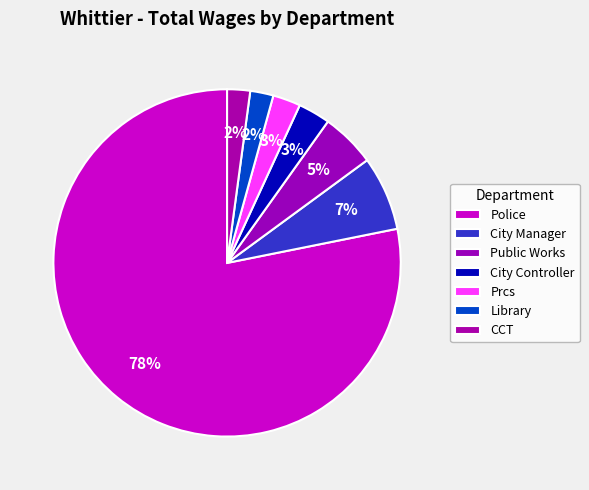

Count the number of slices in the pie.

7